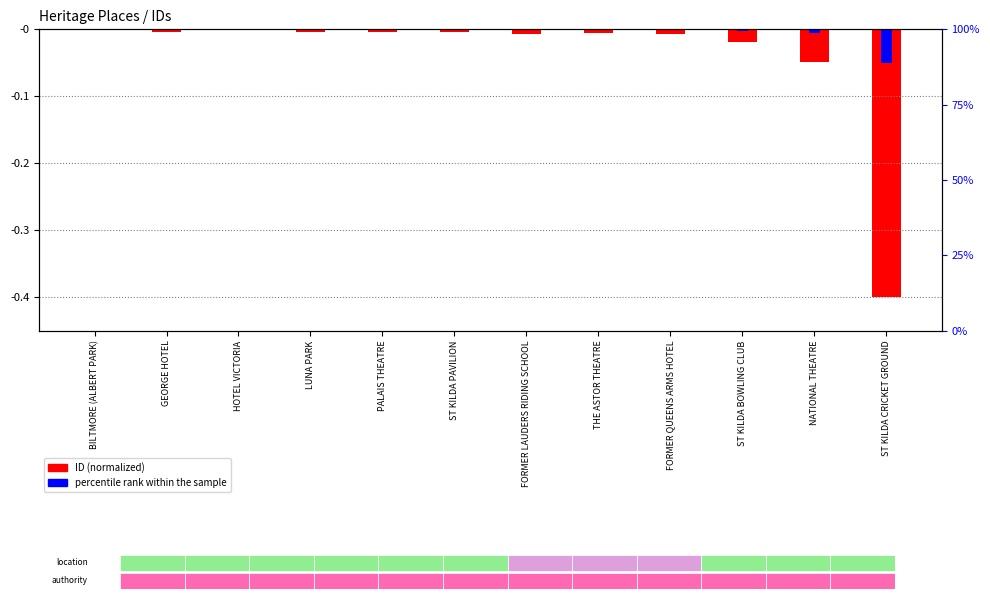

What is the label of the 12th bar from the right?

BILTMORE (ALBERT PARK)